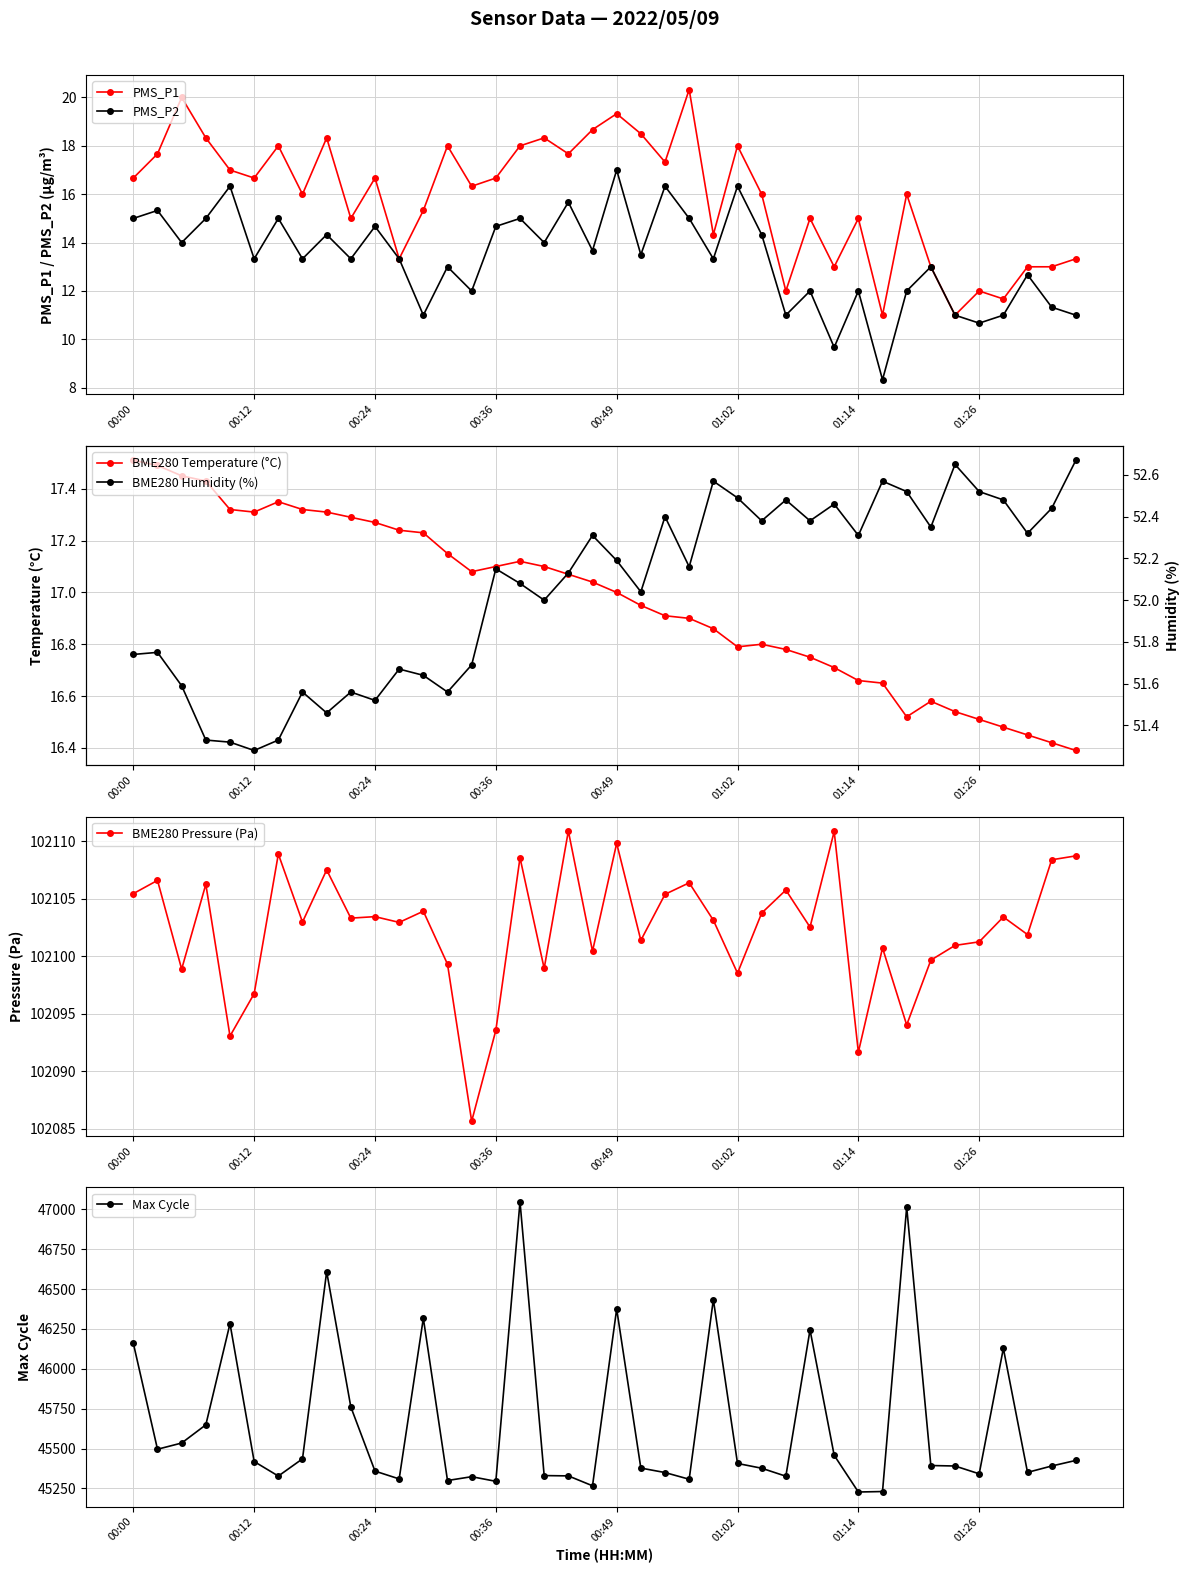

Which series has the largest total across all categories?

BME280 Pressure (Pa)